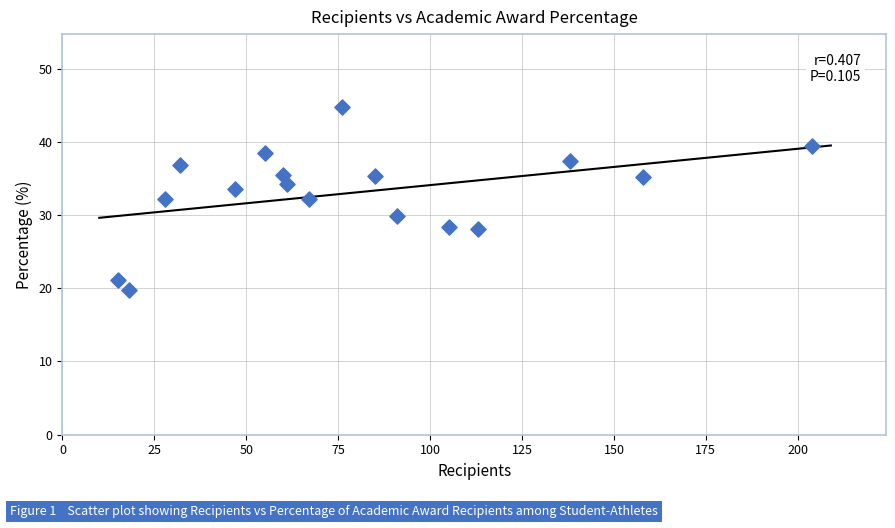

What is the range of X values (max minus min)?

189.0